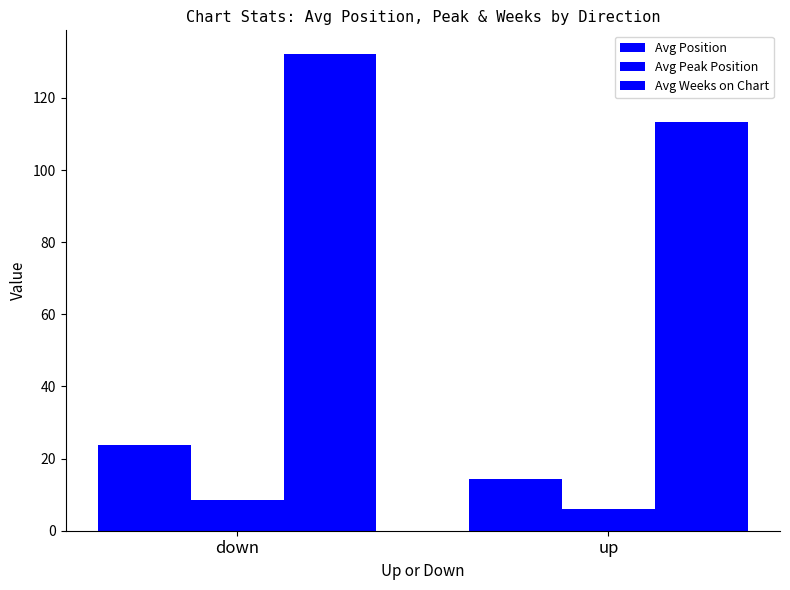

What is the spread (max minus min) of values at down?

123.6